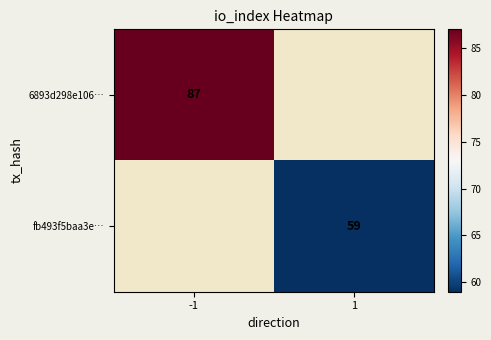

The 6893d298e106… series shows 132 at -1. True or false?

False